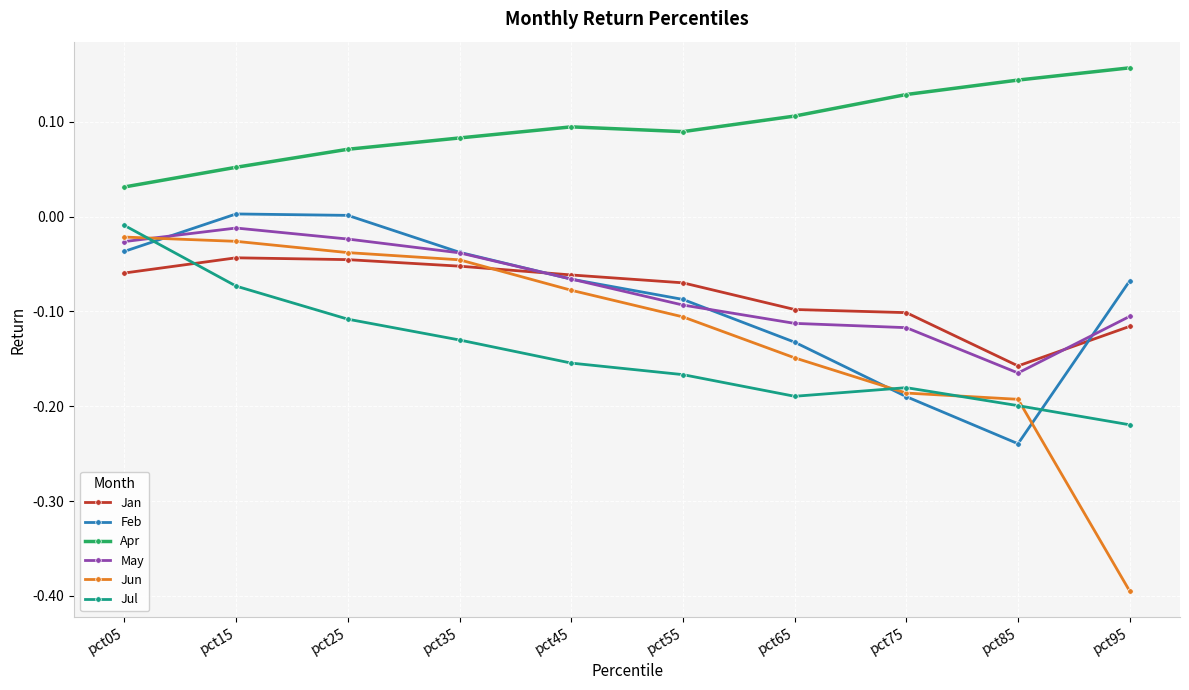

Which category has the lowest value across all series?

pct95